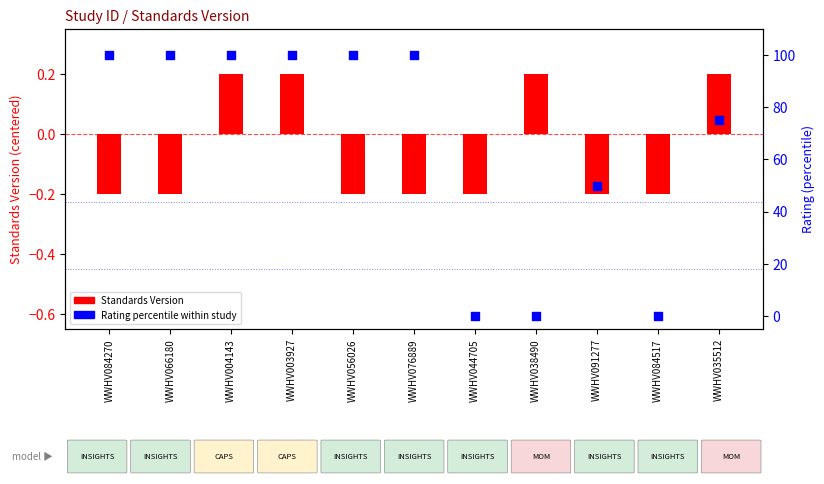

Which series contains the lowest Y value?

Standards Version